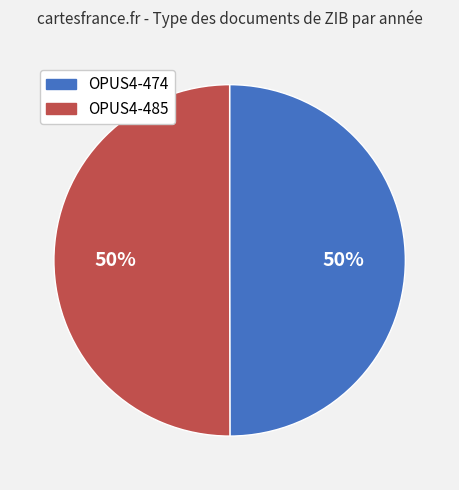

Combined, do OPUS4-474 and OPUS4-485 account for over 50%?

Yes